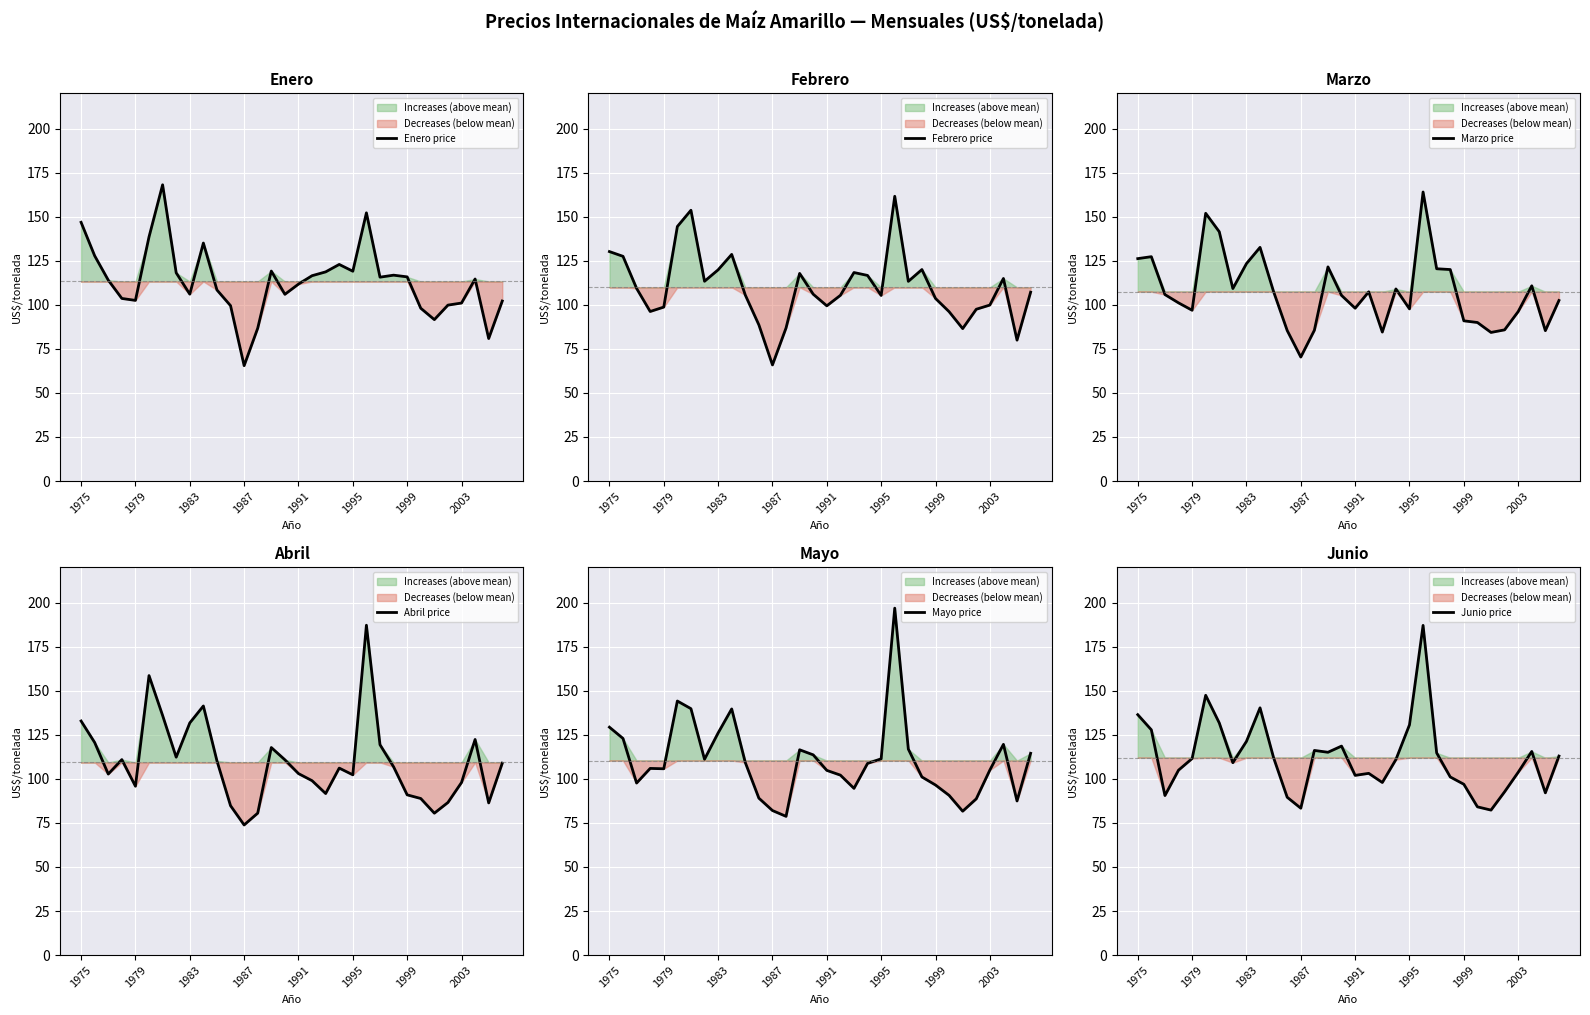

At how many categories does at least one series exceed 97?

29